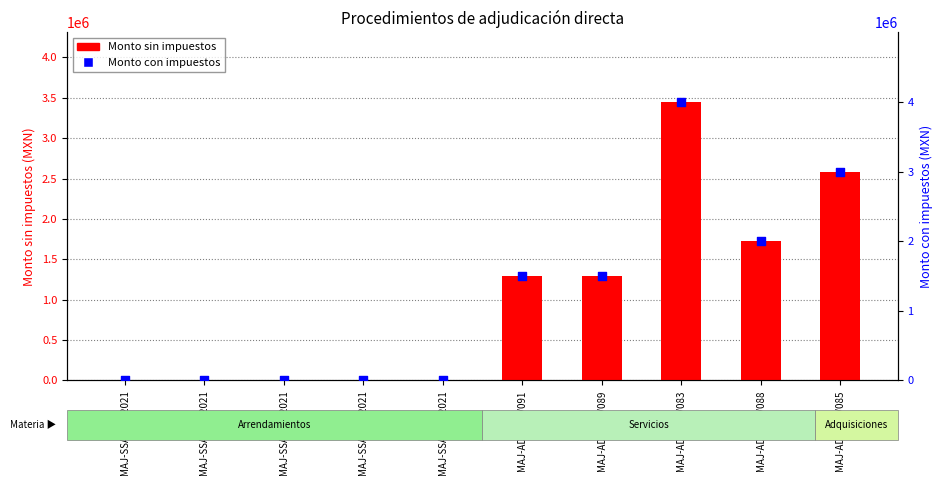

Is the value of Monto sin impuestos at MAJ-SSA-003-2021 greater than the value of Monto con impuestos at MAJ-AD-2021/083?

No